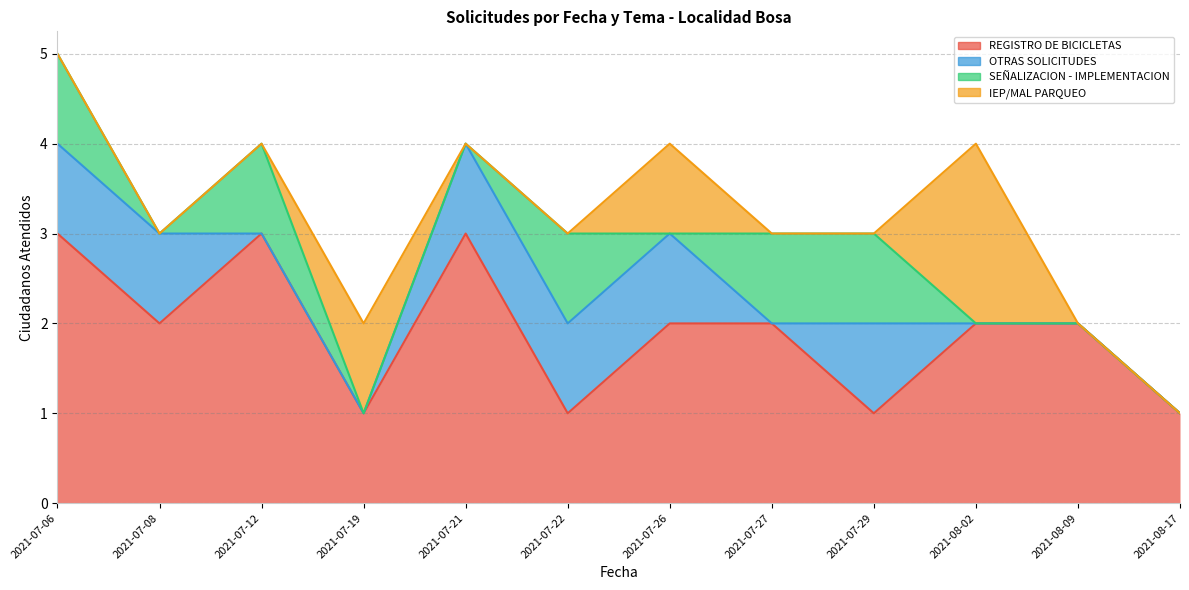

What is the difference between the second highest and minimum values in the OTRAS SOLICITUDES series?

1